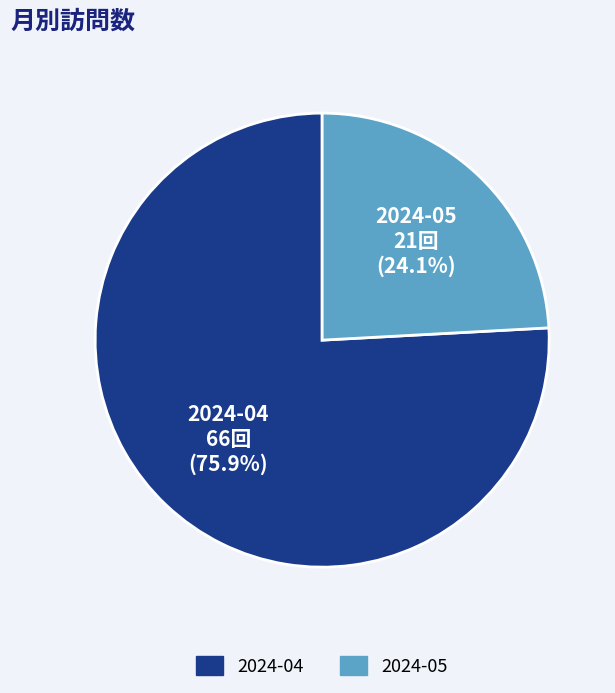

To the nearest percent, what portion does 2024-04 represent?

76%